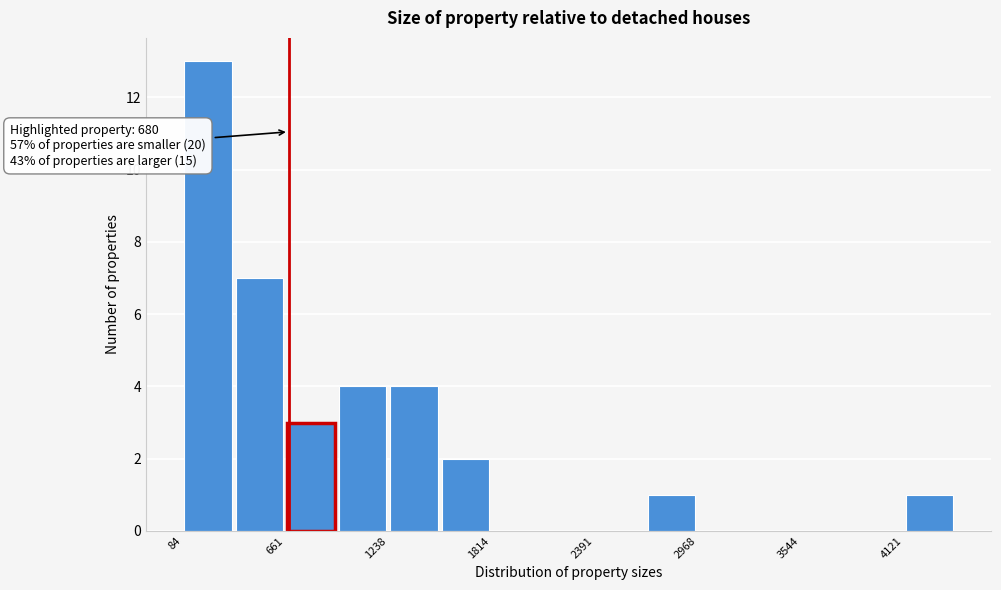

Read against the x-axis, roughly where is the centre of the tallest bar?

200